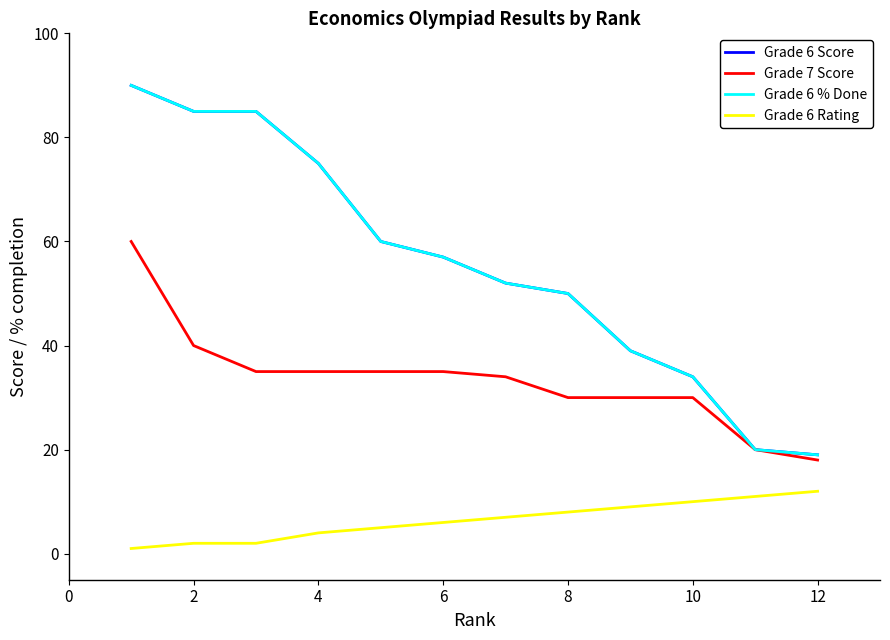

True or false: Grade 6 % Done and Grade 6 Score cross at least once.

False